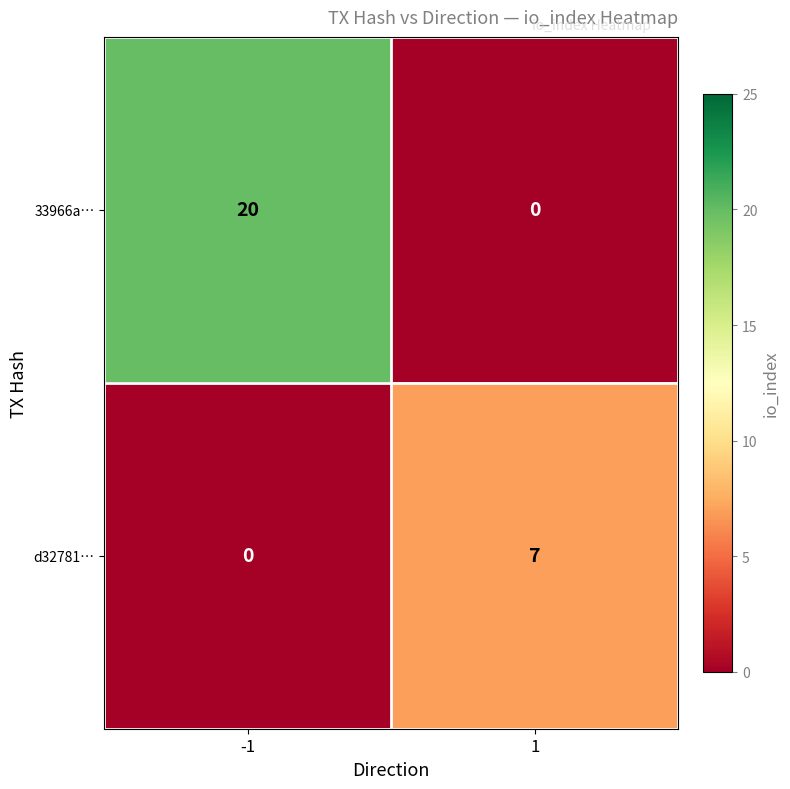

Which series changed the most between -1 and 1?

33966a…